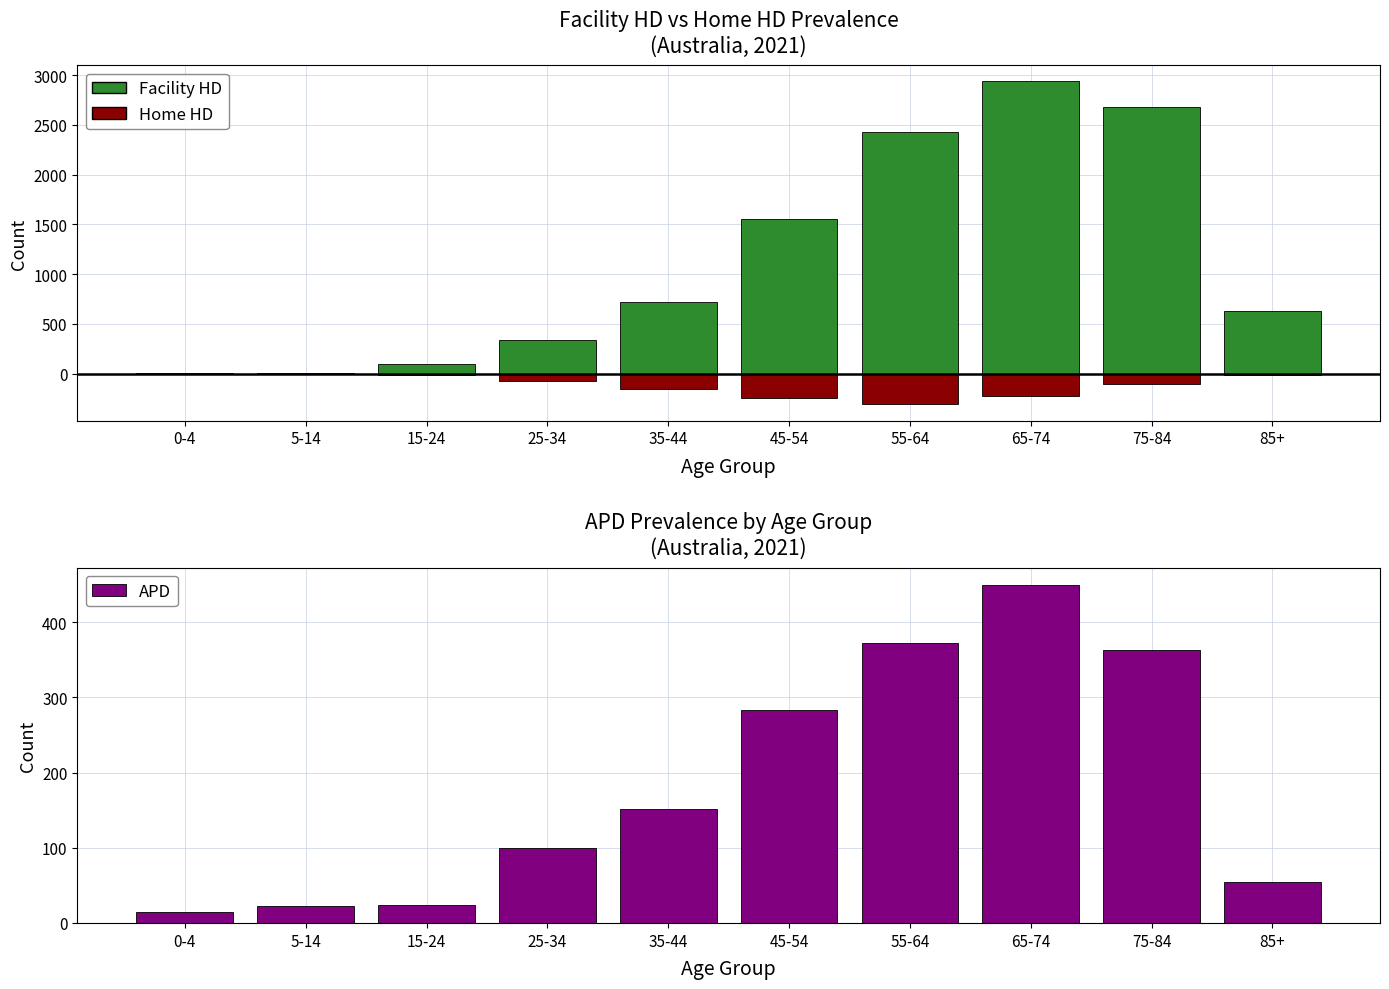

Rank the series by their average value, from highest to lowest.

Facility HD, APD, Home HD